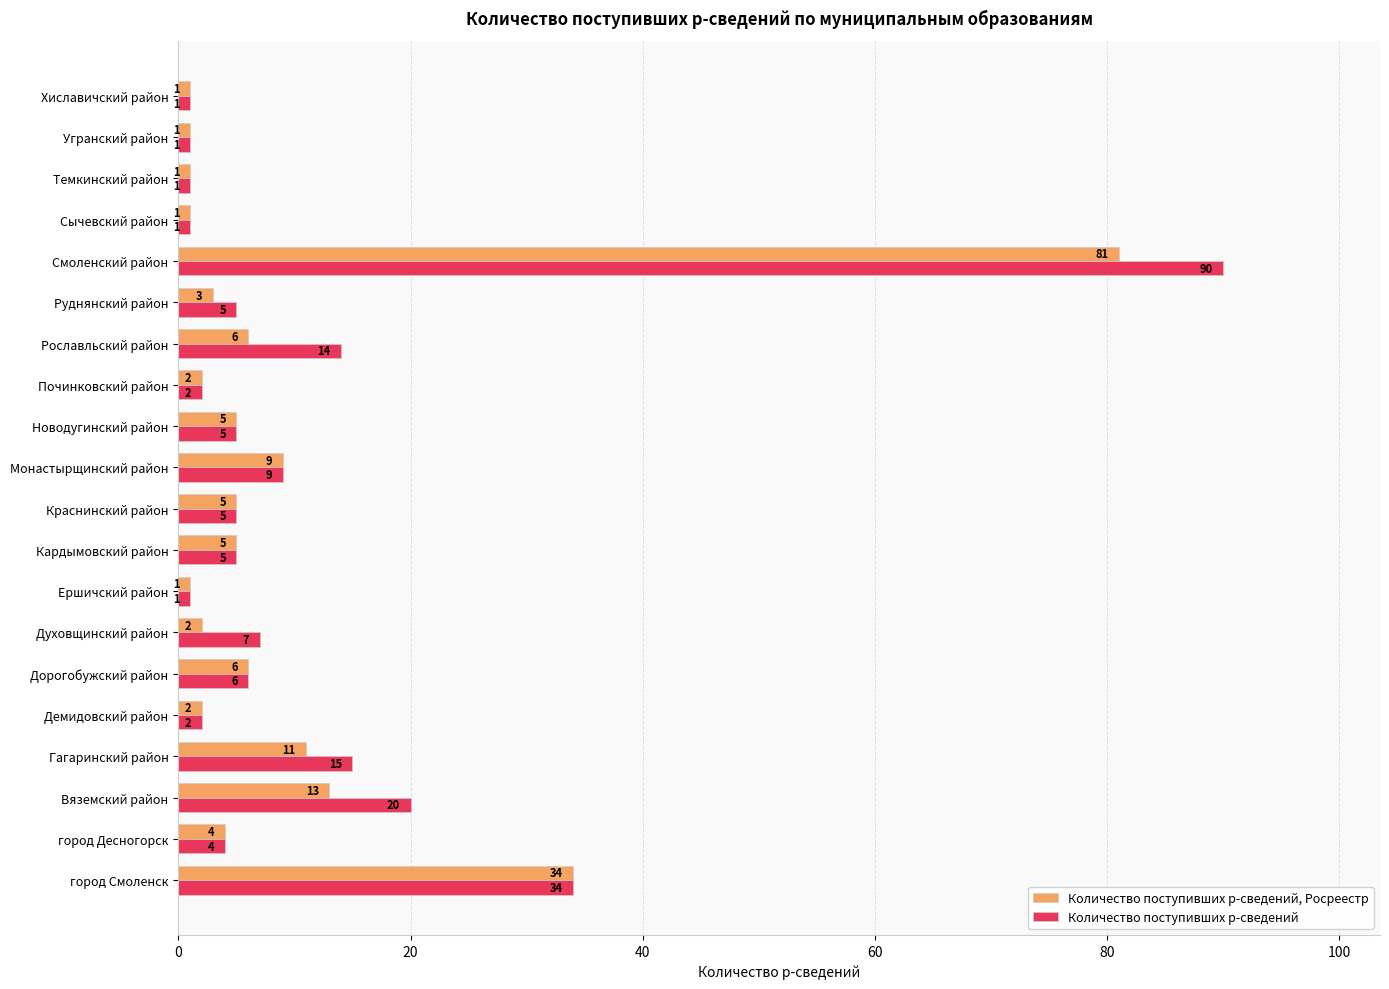

Read the Количество поступивших р-сведений, Росреестр value at Кардымовский район, to the nearest 5.

5